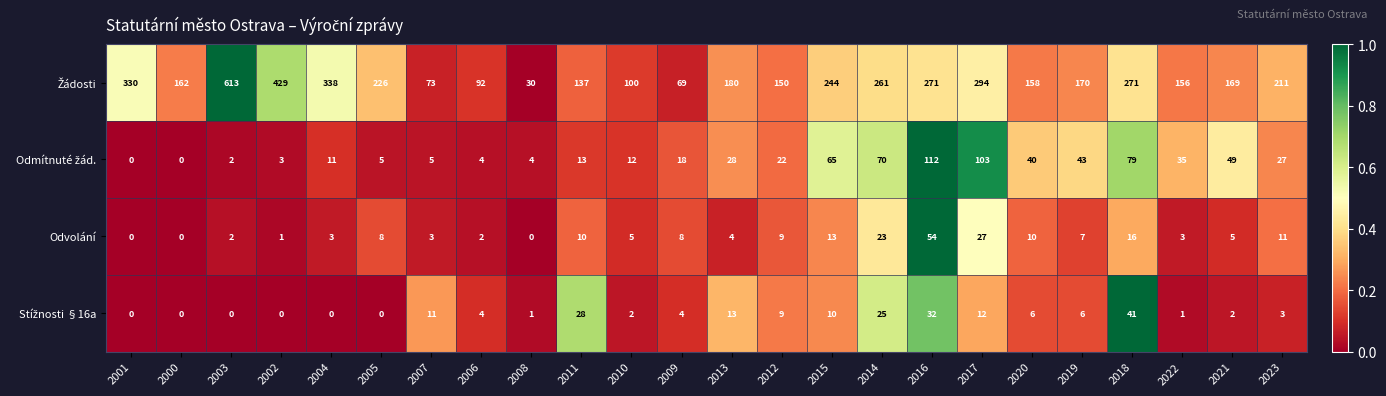

The value of Odvolání at 2016 is 54. True or false?

True